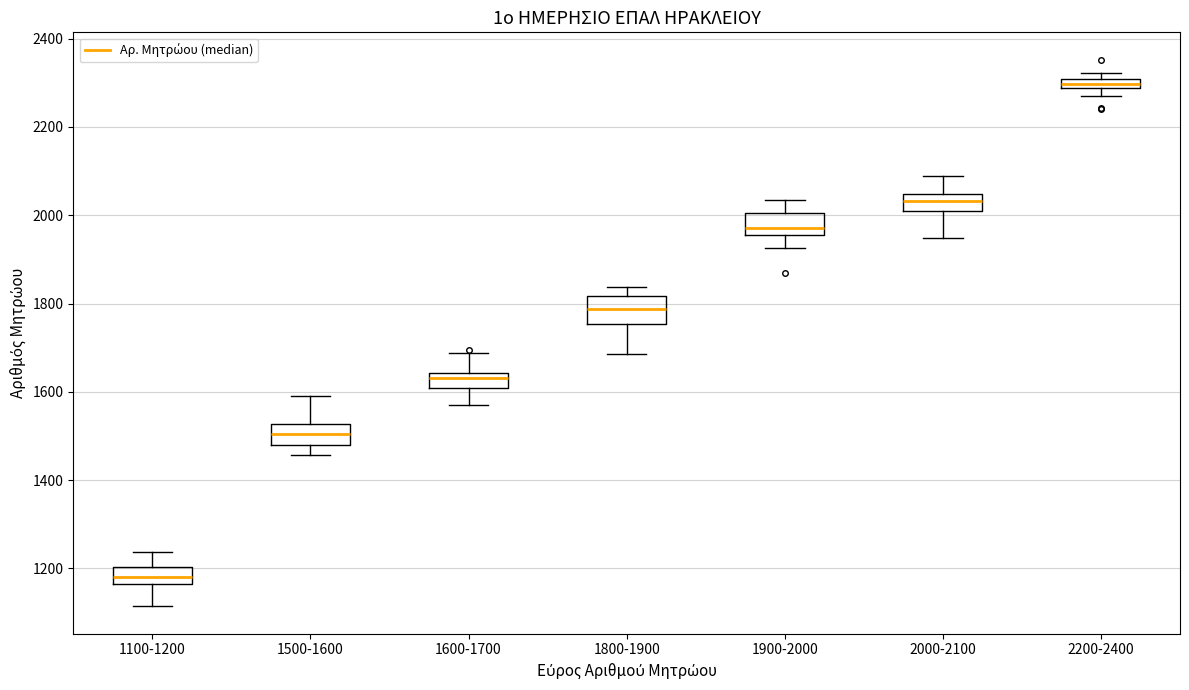

Where is the lower edge of the box for 1600-1700 on the y-axis? The values are not printed on the chart, so give them approximately, as read against the axis.

1600